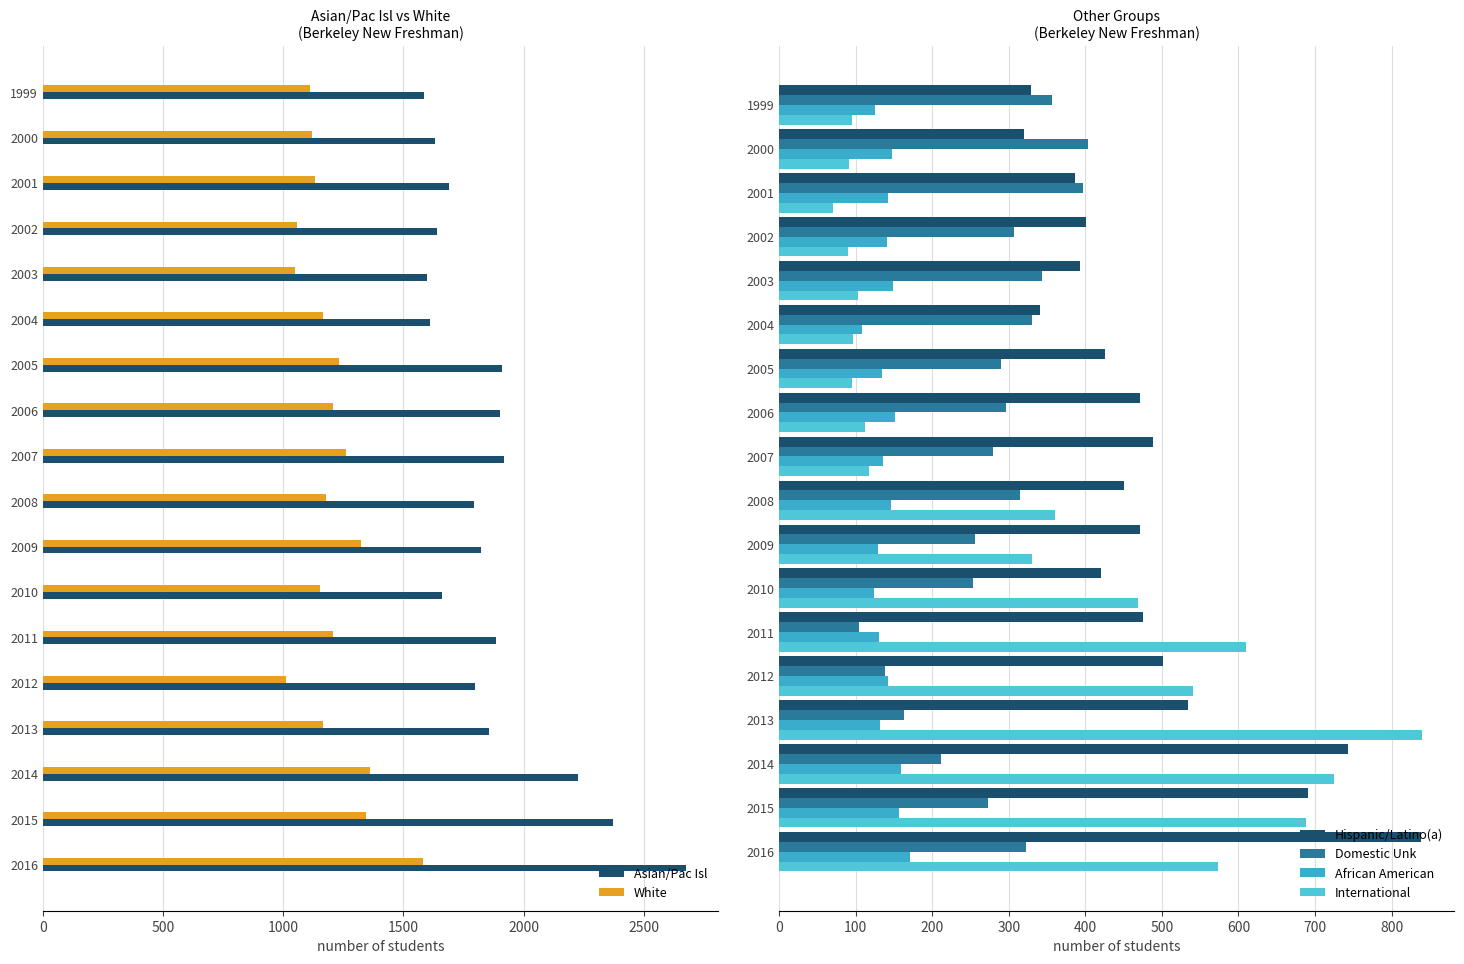

What is the value of the Domestic Unk bar at the 17th from the left?

273